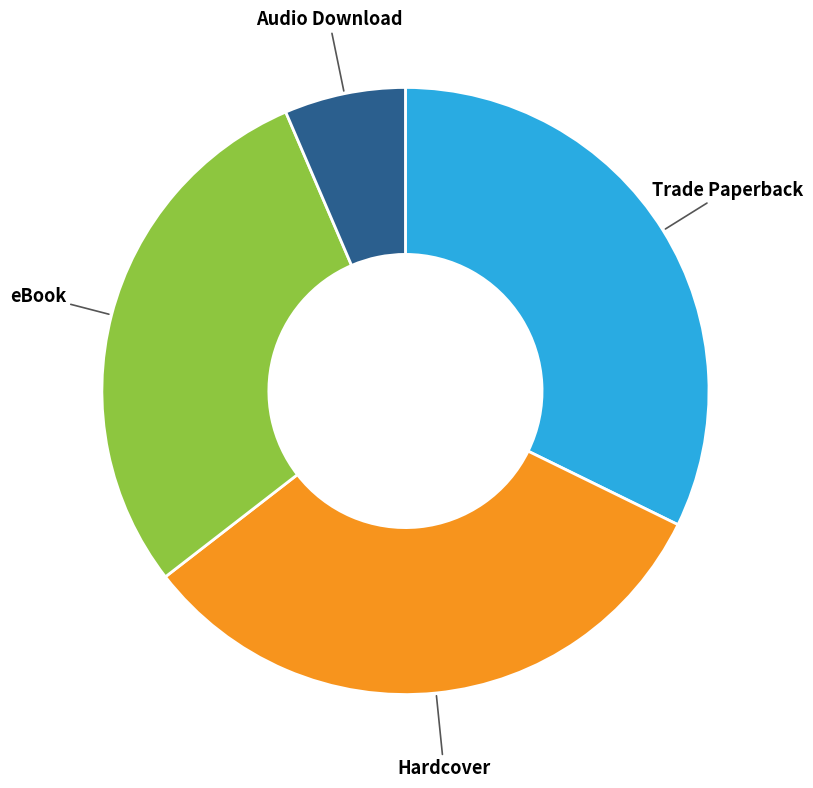

Is there a majority slice in this chart?

No